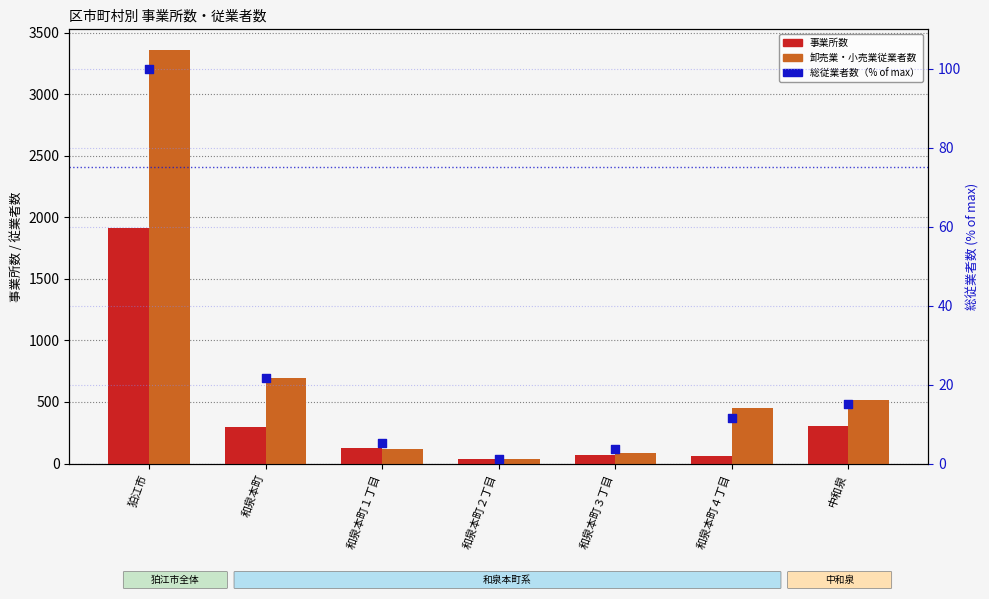

At how many categories does at least one series exceed 2935?

1